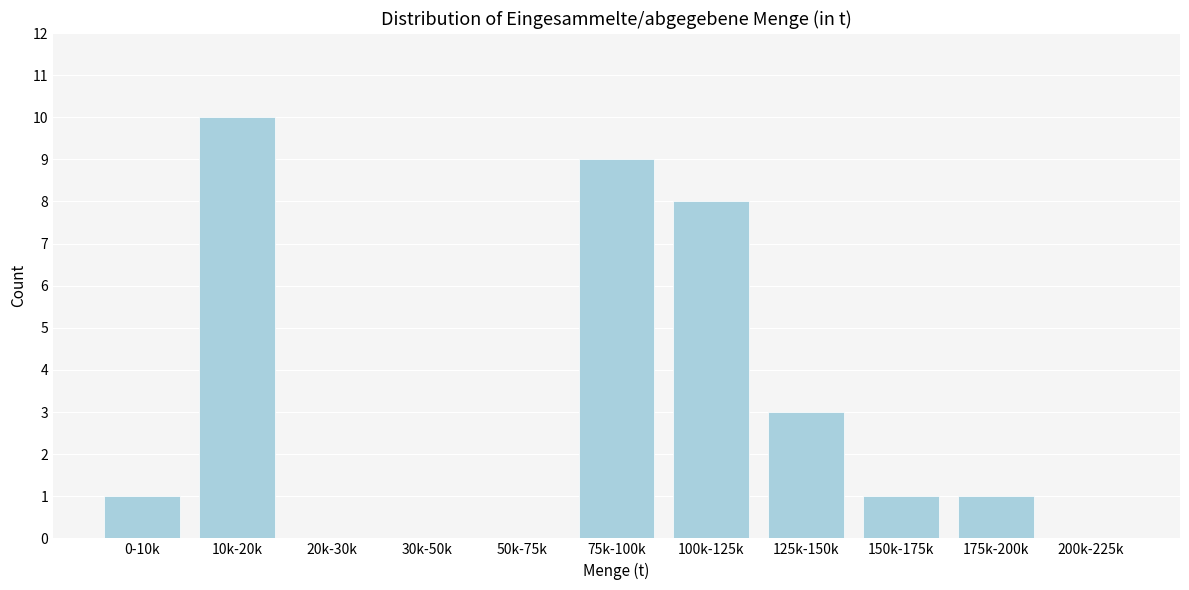

Reading left to right, list all the values displayed in this chart.

0-10k=1	10k-20k=10	20k-30k=0	30k-50k=0	50k-75k=0	75k-100k=9	100k-125k=8	125k-150k=3	150k-175k=1	175k-200k=1	200k-225k=0